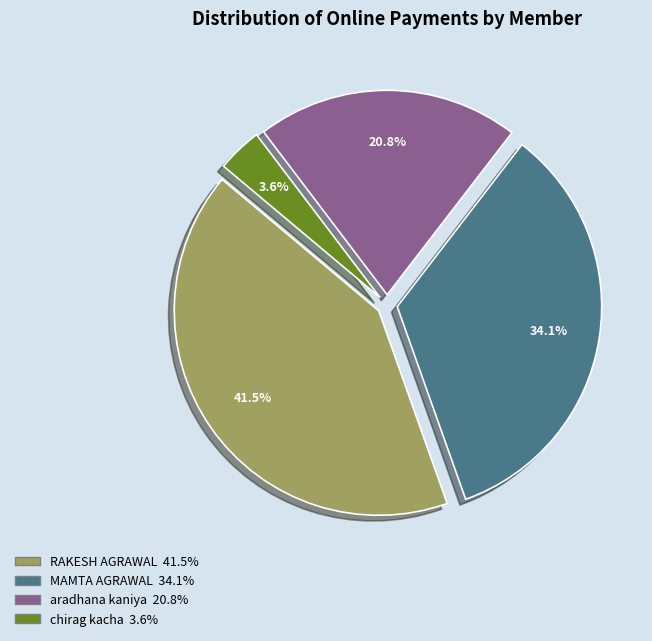

Which category has the biggest portion of the pie?

RAKESH AGRAWAL